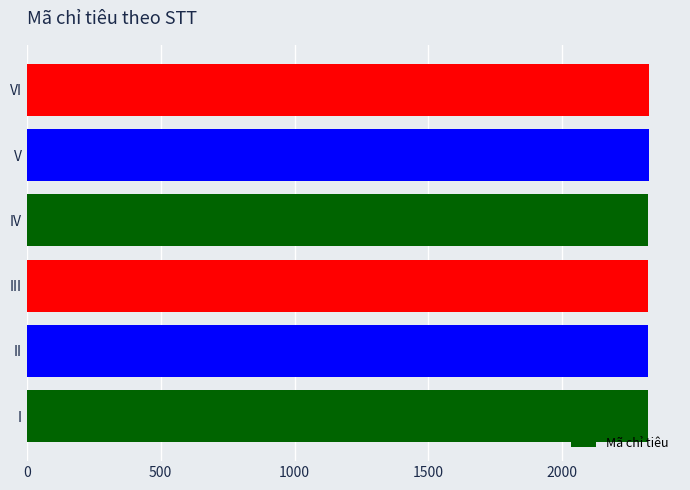

Are the bars horizontal?

Yes